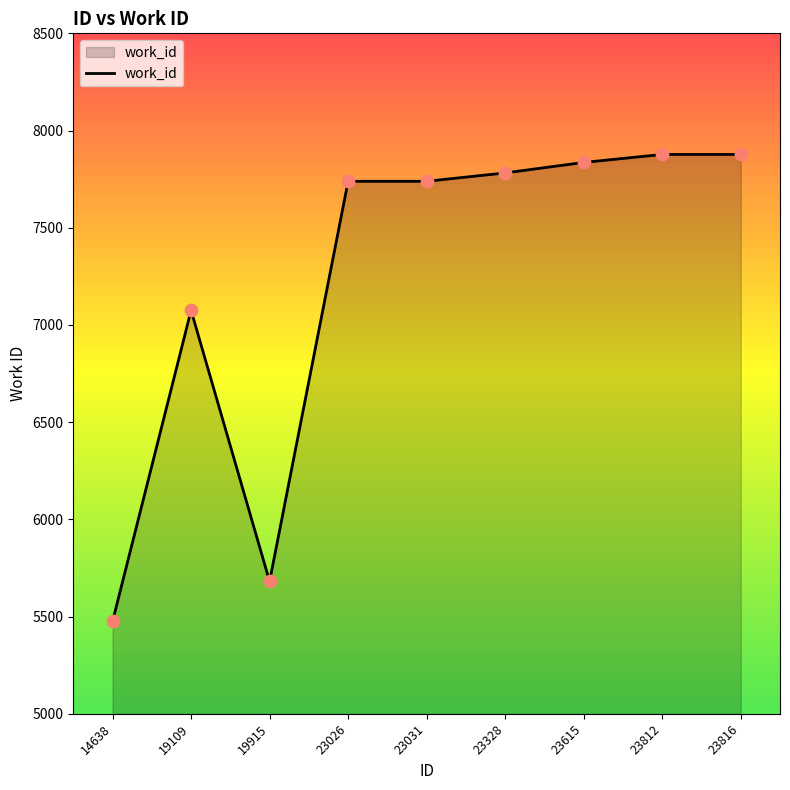

Between 23812 and 23615, which is larger?

23812